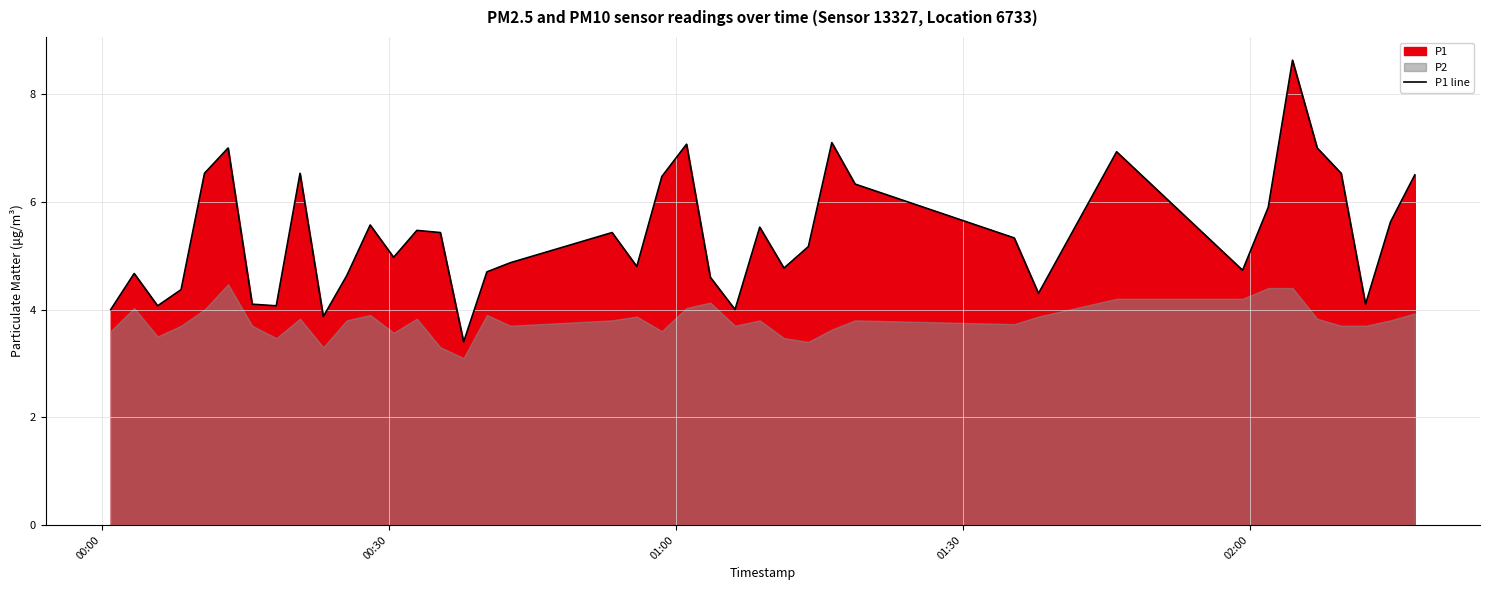

What is the maximum value shown in the chart?

8.6